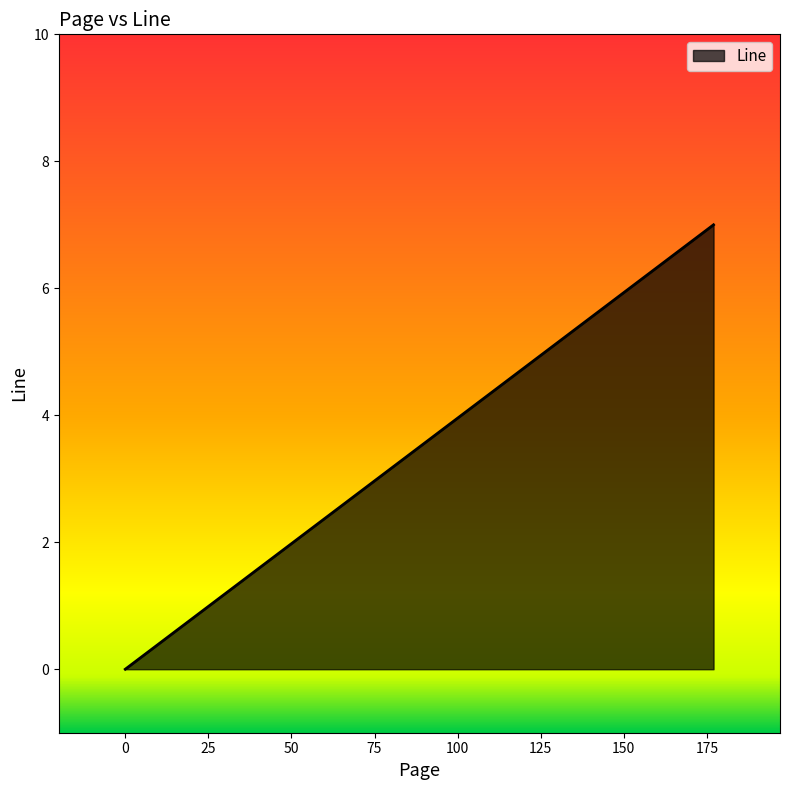

What is the difference between the maximum and minimum values?

7